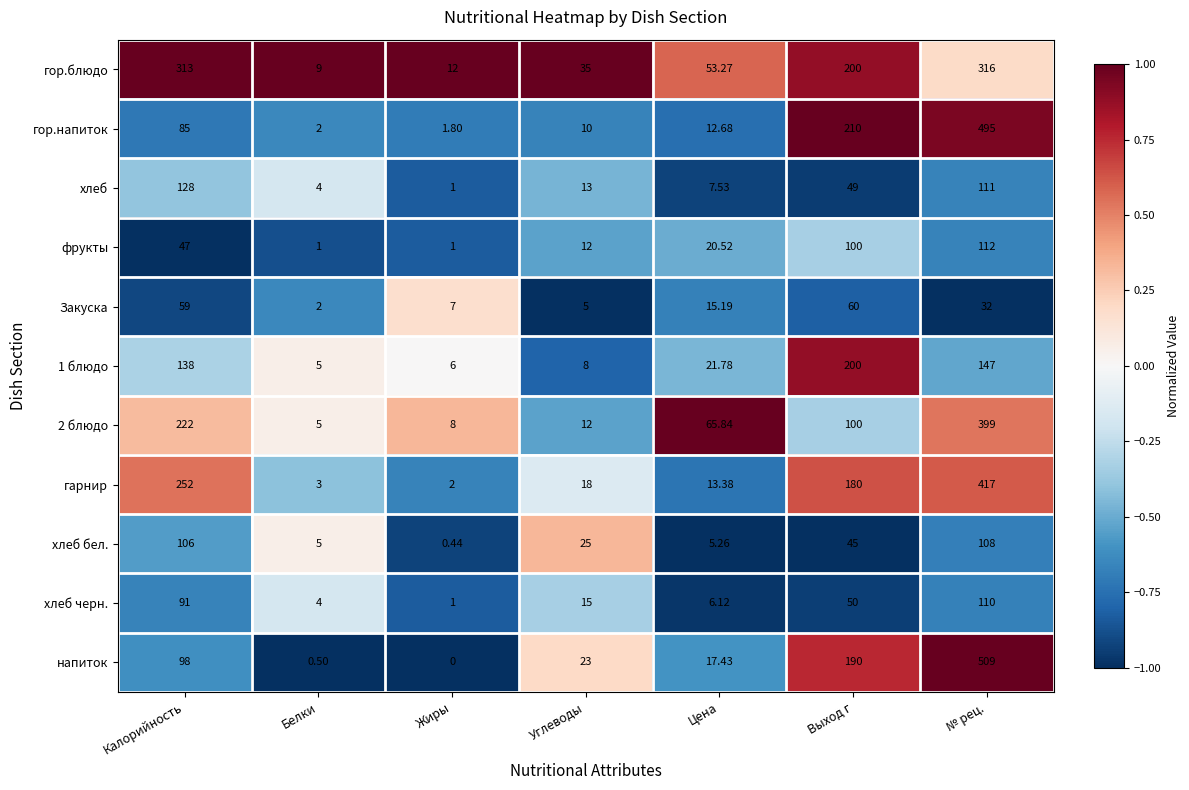

At which label is хлеб closest to 64?

Выход г